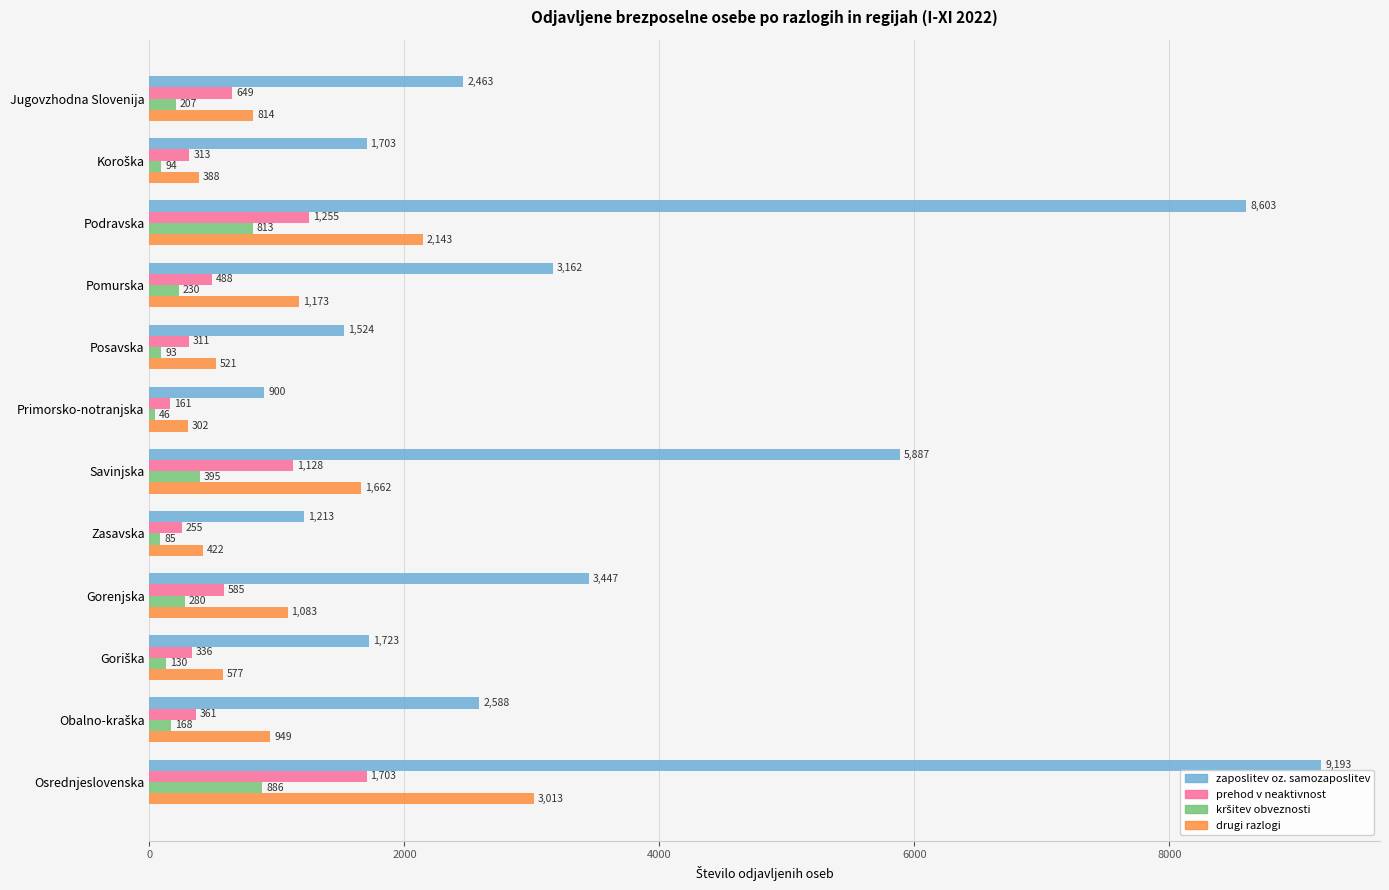

What is the difference between the maximum and second lowest values in the zaposlitev oz. samozaposlitev series?

7980